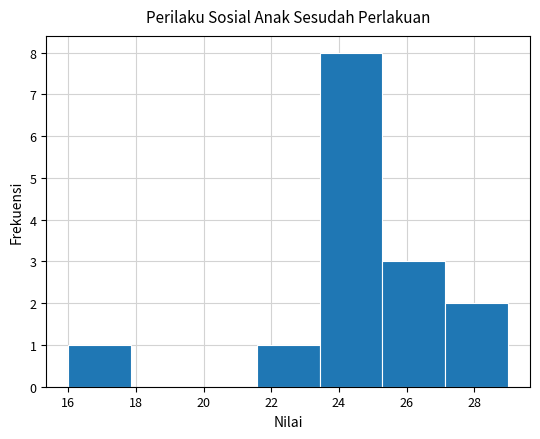

What is the height of the bar covering 27.2 to 29.0 on the x-axis? Neither the bar edges nor the heights are printed on the chart, so give them approximately, as read against the axes.

2